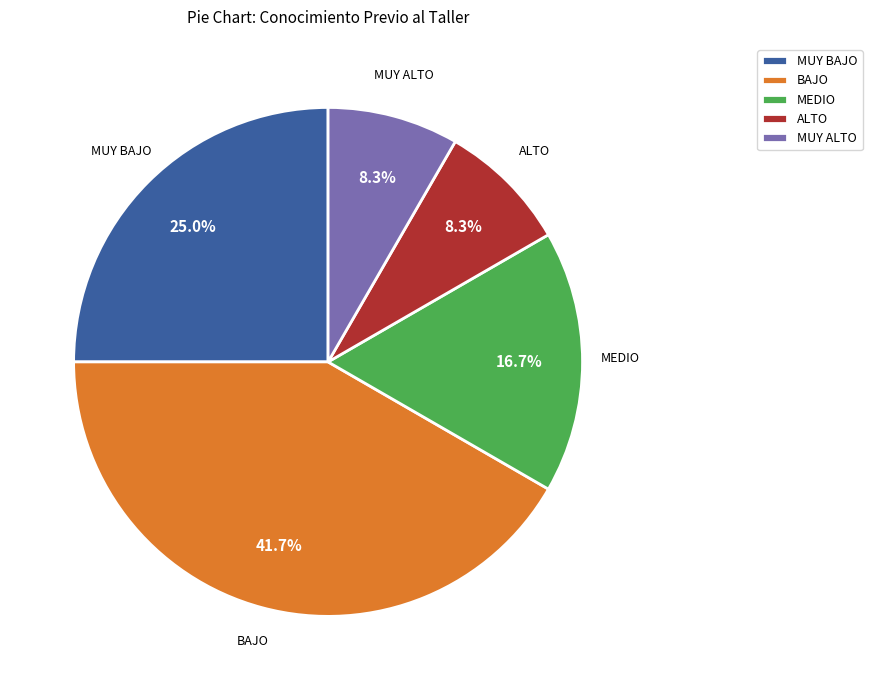

Which slice is the largest?

BAJO